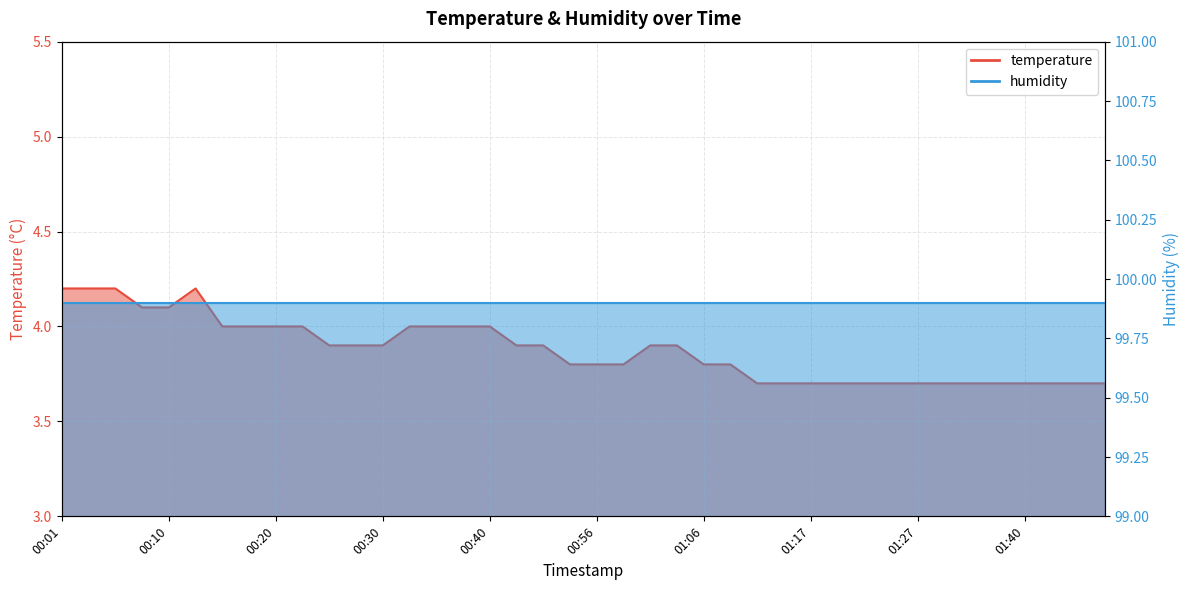

What is the difference between the values at 01:14 and 00:13?

0.5